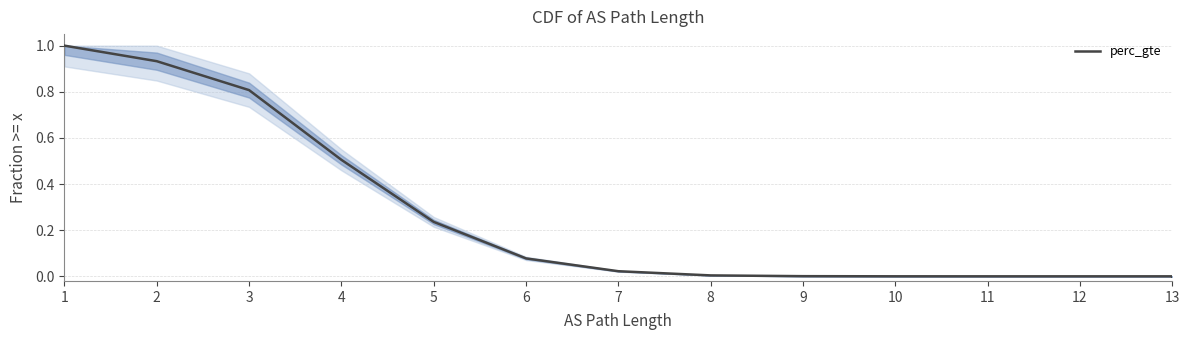

What is the value of the 6th point from the left?

0.1